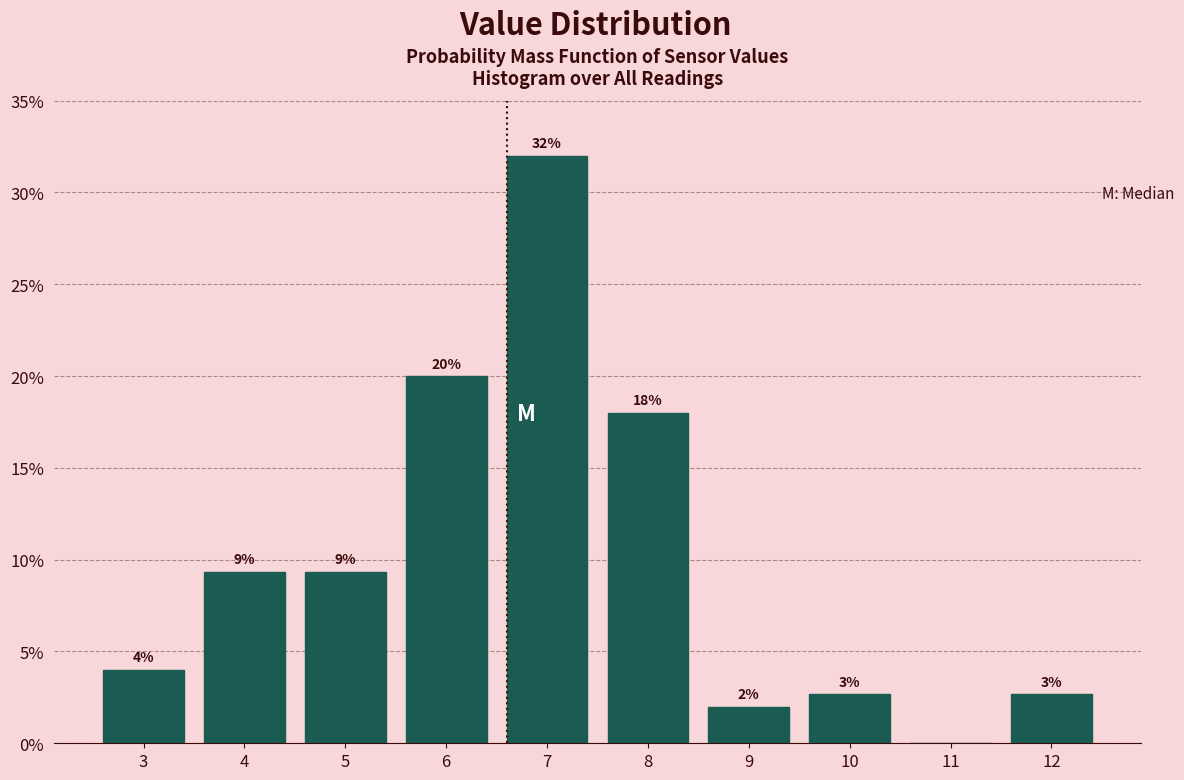

Is it true that the value at 3 is 4.0?

True